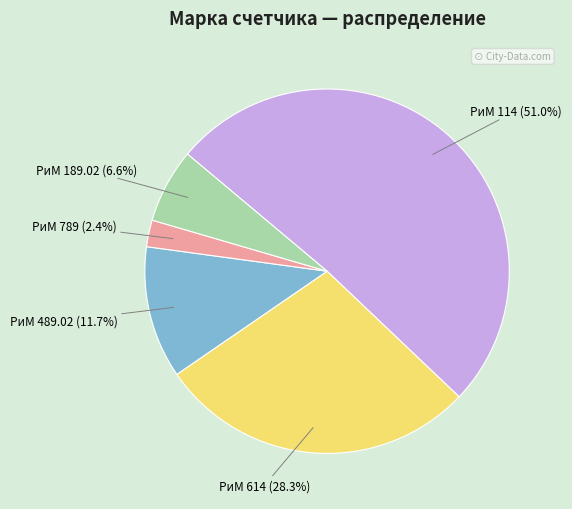

Which slice is the largest?

РиМ 114